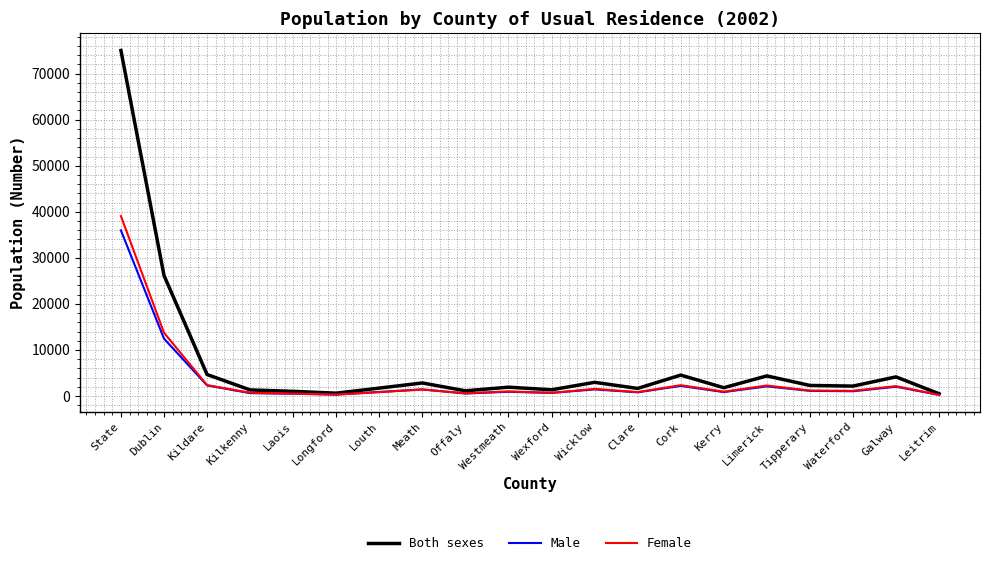

True or false: Both sexes has more than 2 interior local peaks.

True